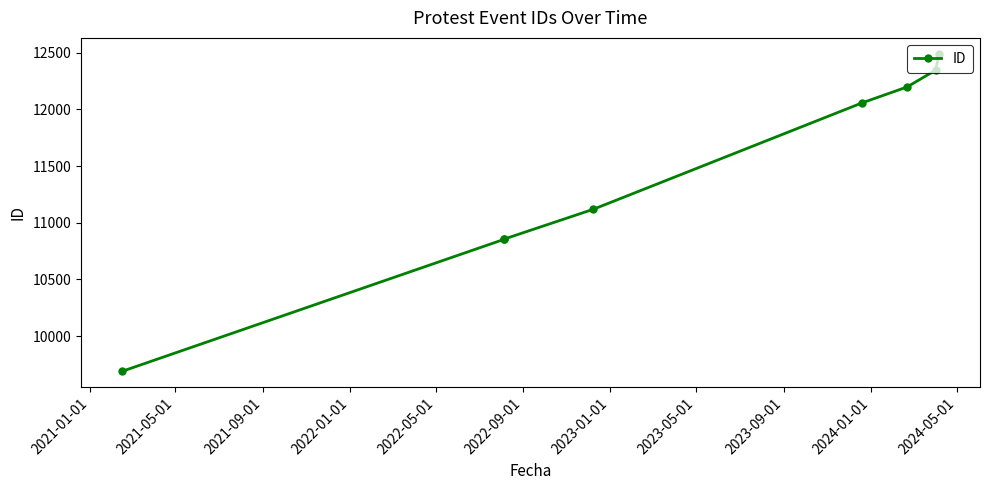

How many series are shown in this chart?

1